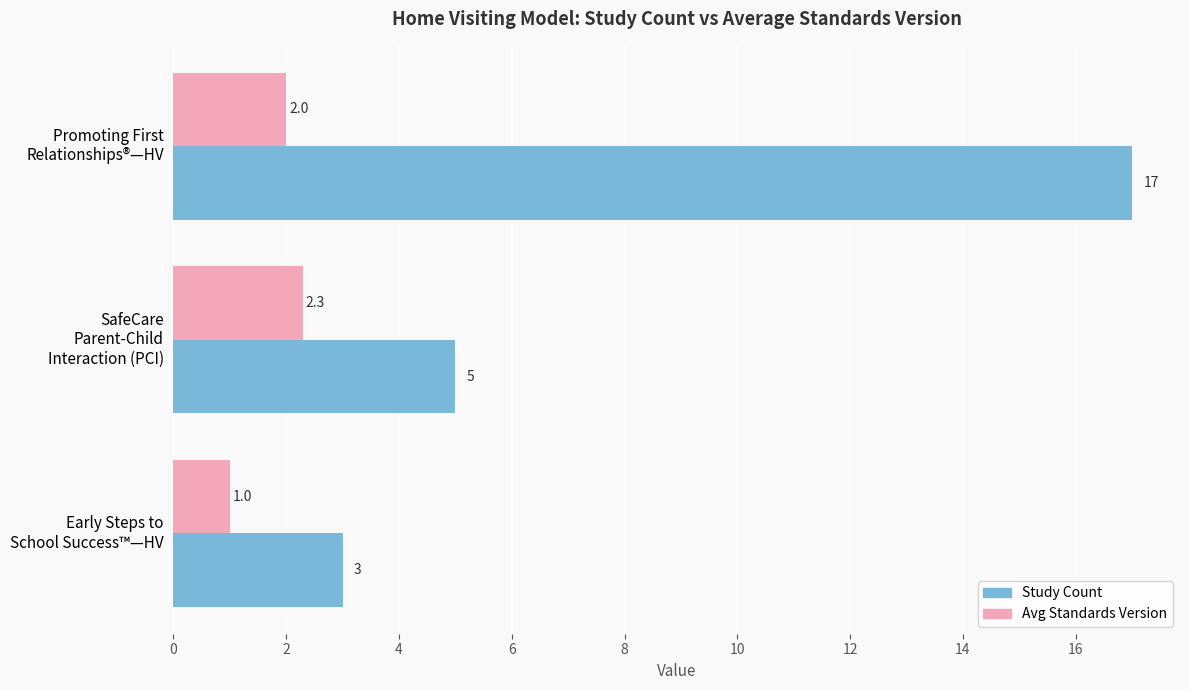

At which label is Avg Standards Version closest to 1?

Early Steps to
School Success™—HV